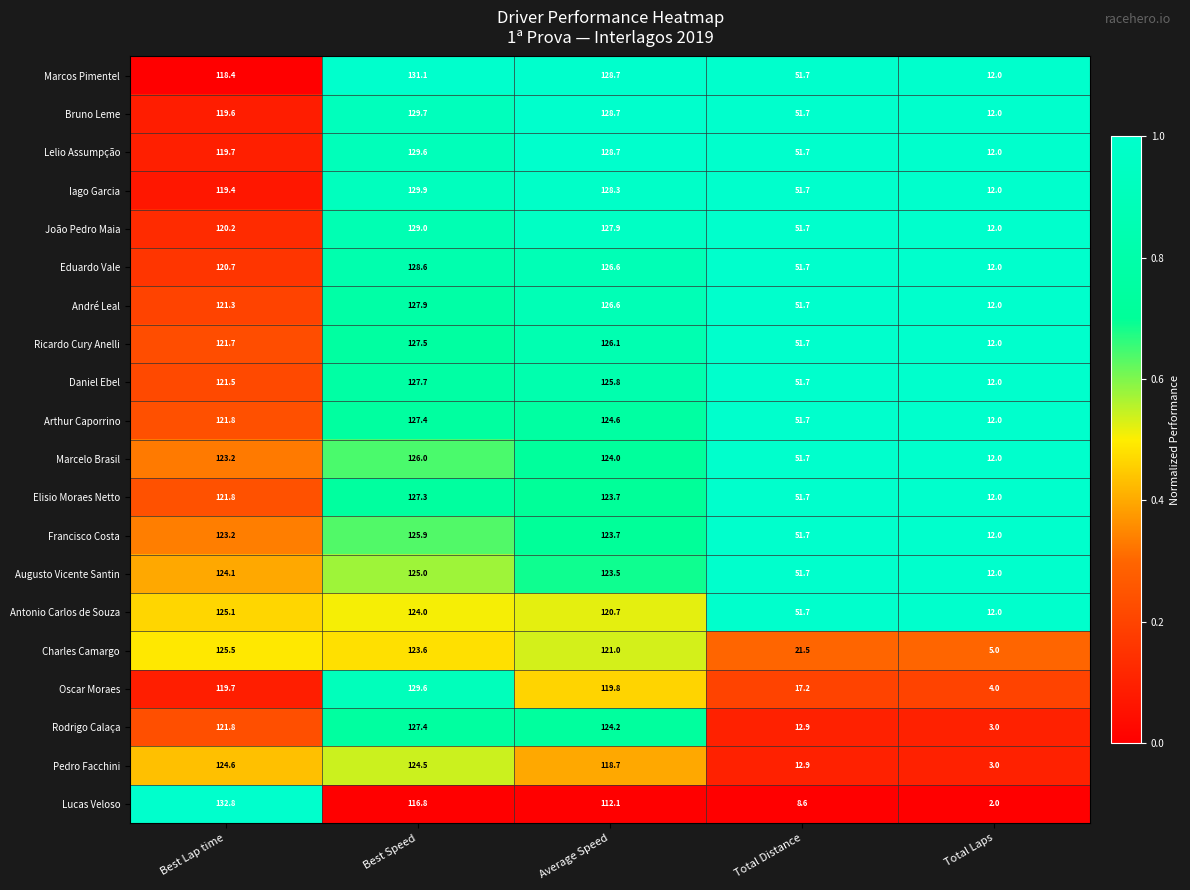

Is the value of Elisio Moraes Netto at Total Laps greater than the value of Pedro Facchini at Best Lap time?

No